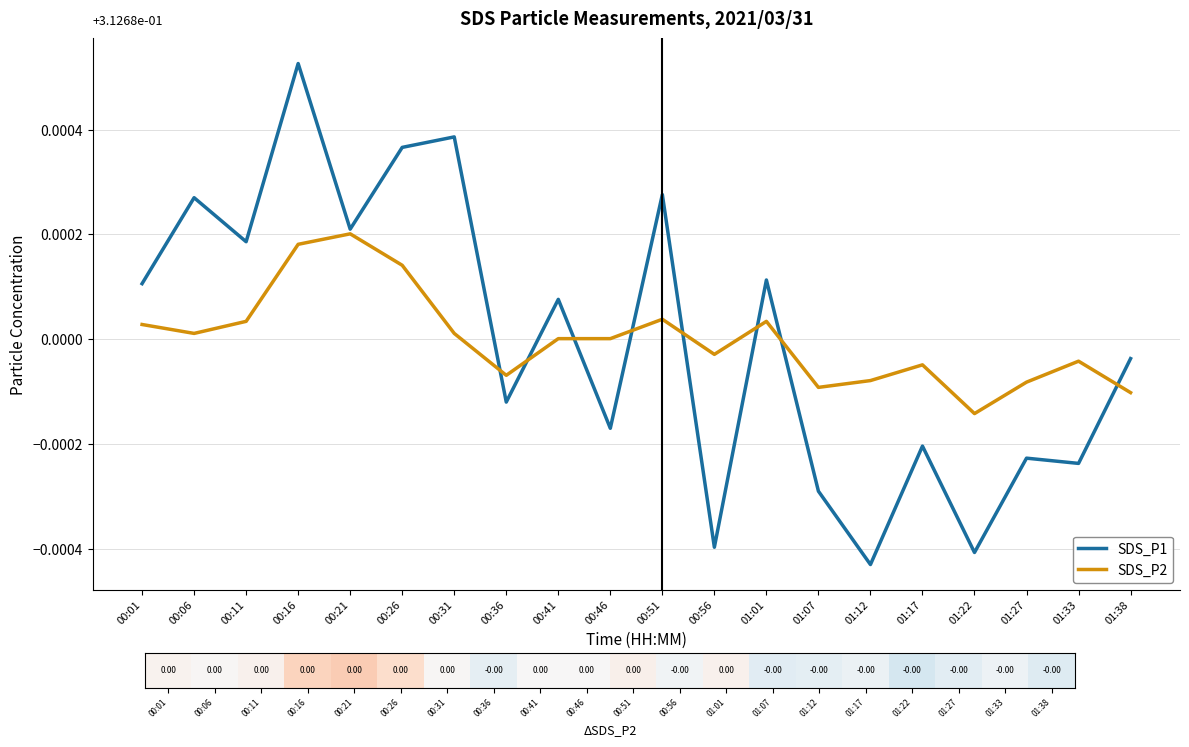

Where is the first local minimum for SDS_P1?

00:11